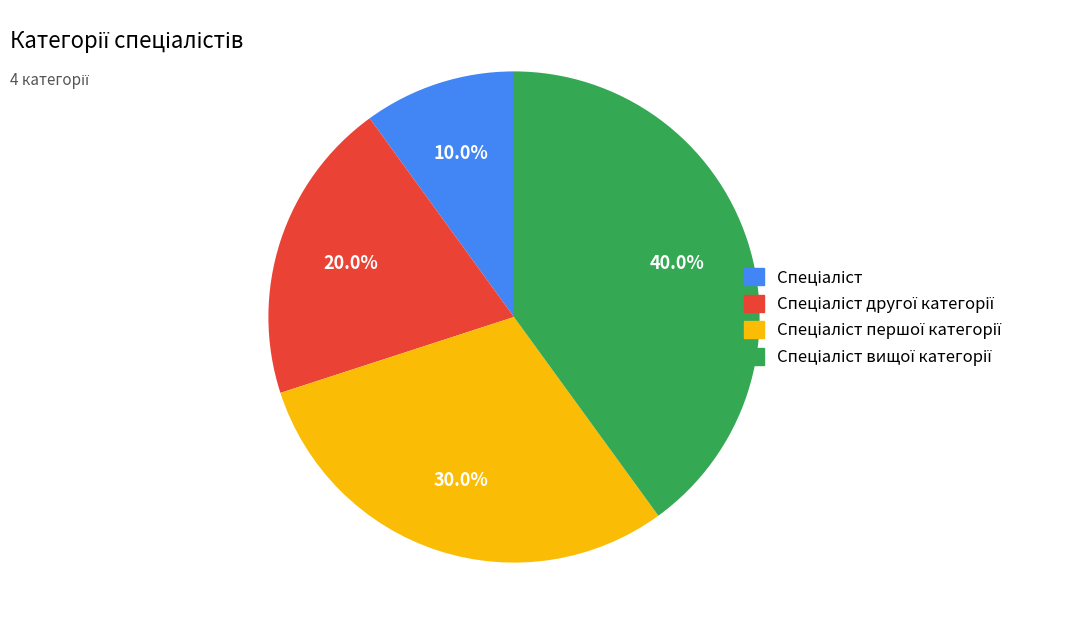

Is there any slice that represents more than half of the pie?

No